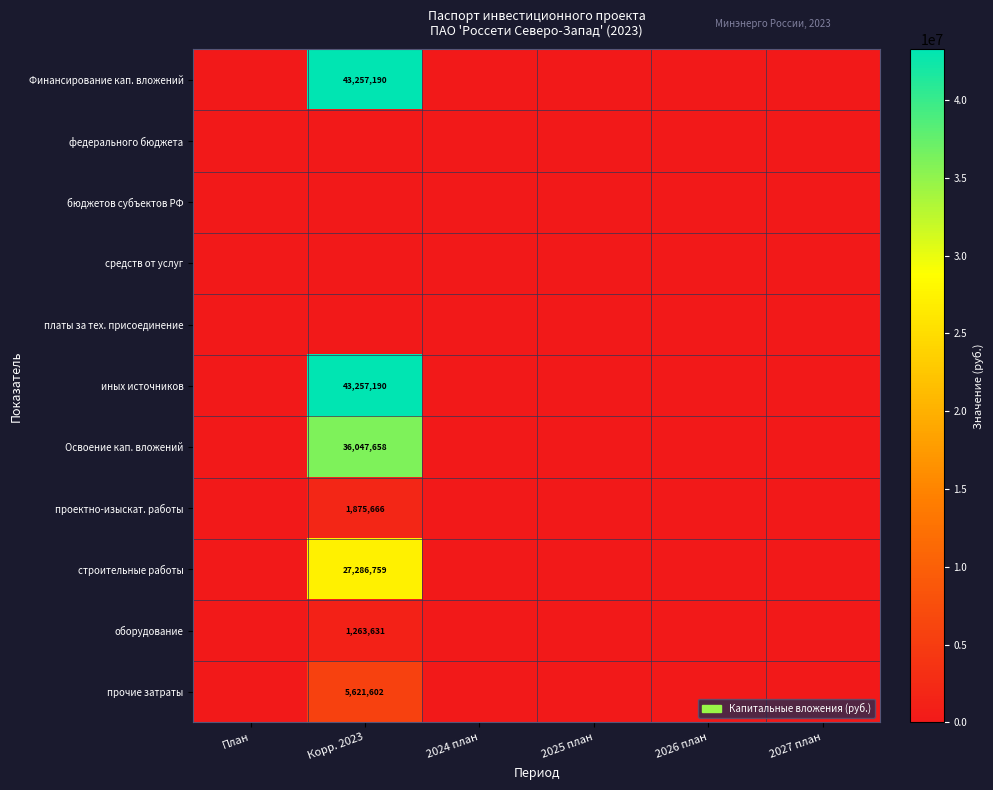

At which label does платы за тех. присоединение reach its minimum?

План